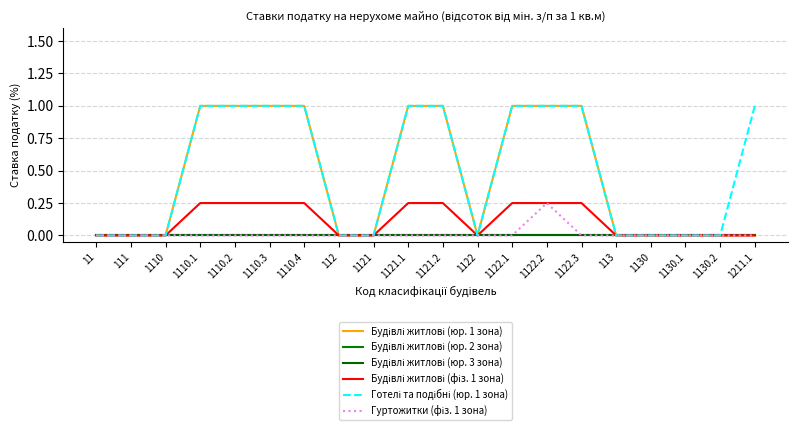

What is the greatest value displayed?

1.0